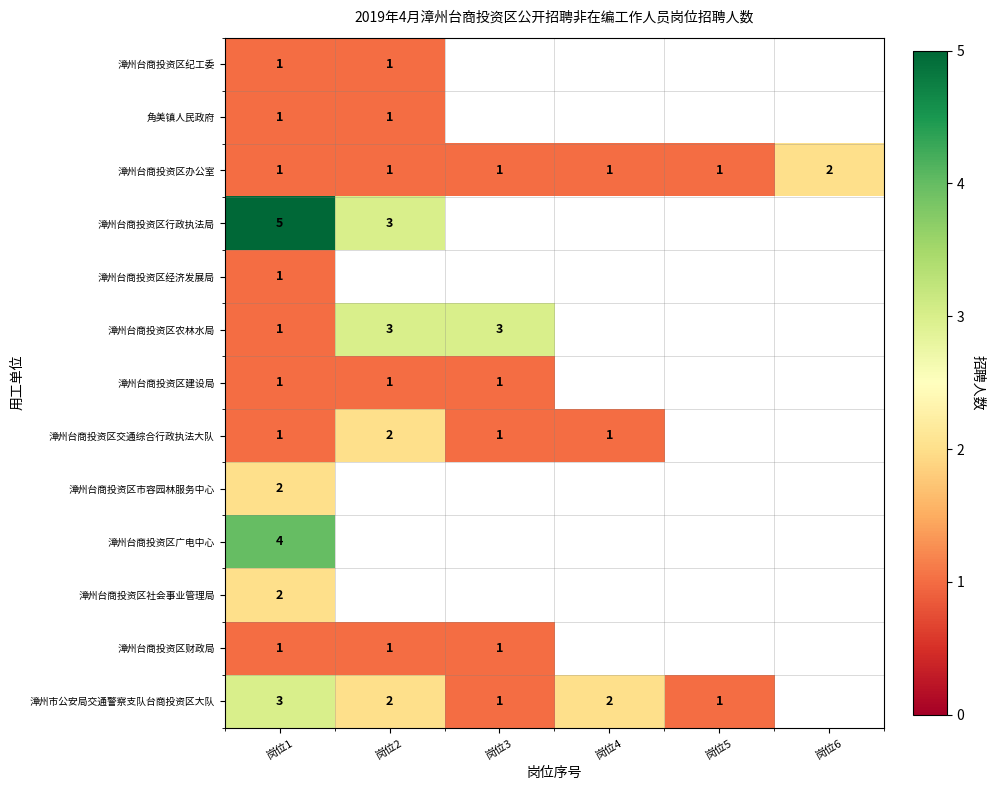

The 漳州台商投资区纪工委 series shows 1 at 岗位1. True or false?

True